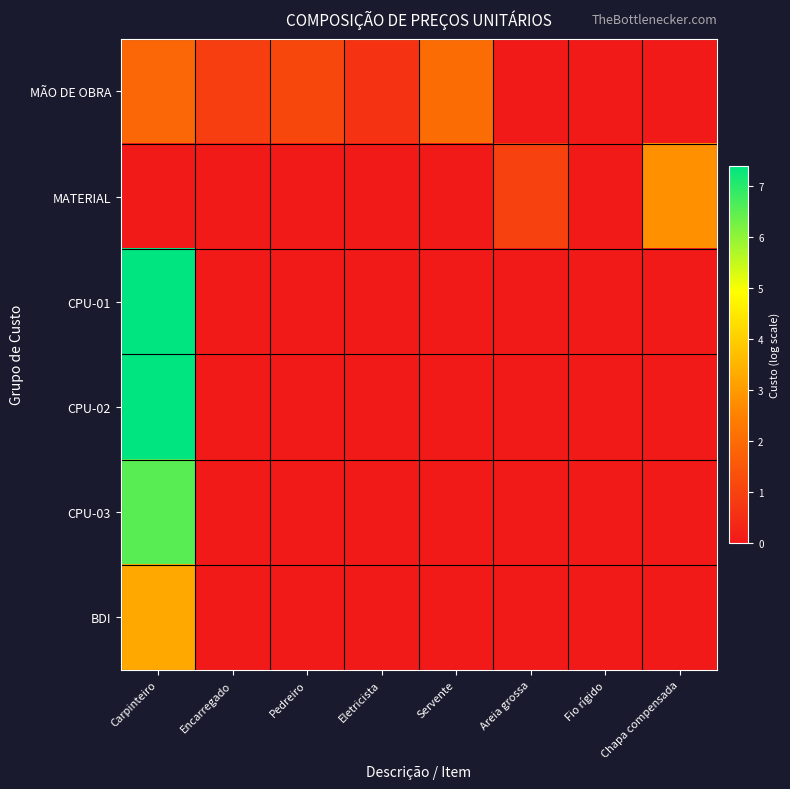

At which category is the sum across all series the highest?

Carpinteiro